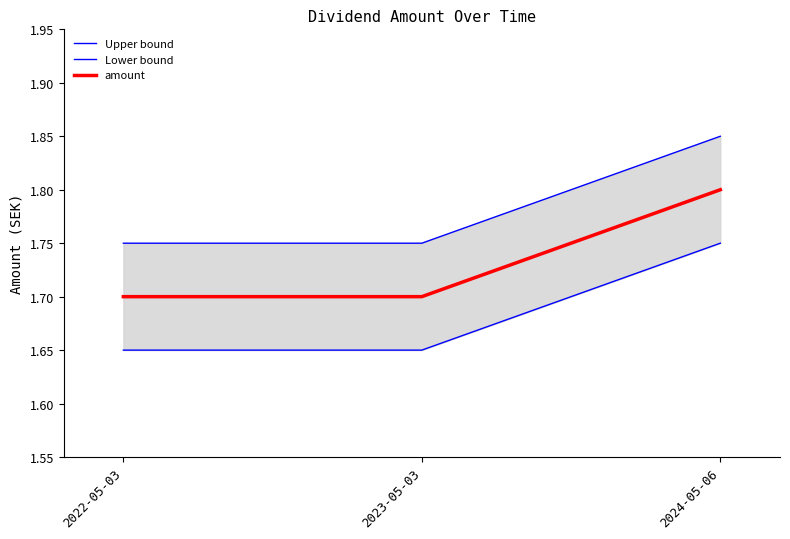

Which has a higher value, 2022-05-03 or 2024-05-06?

2024-05-06